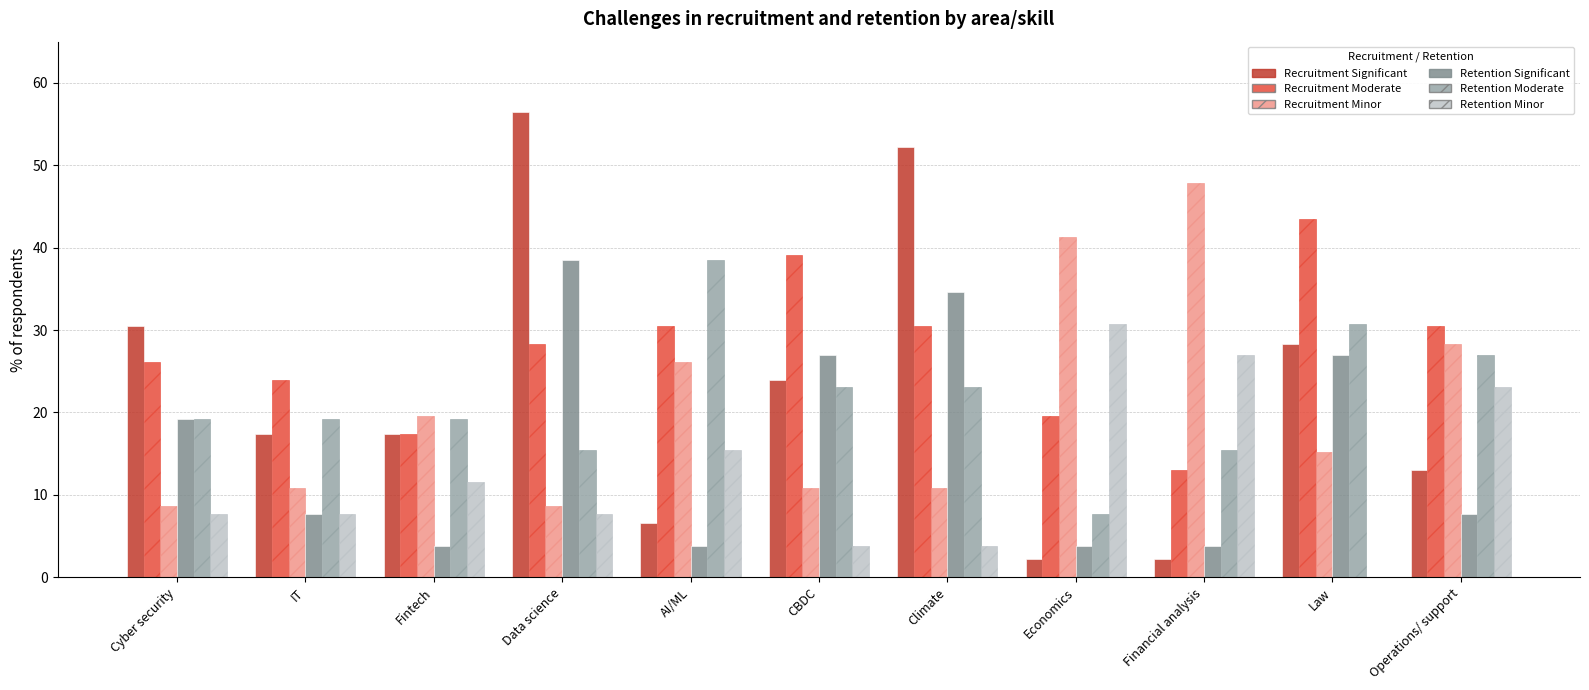

Are the bars grouped side by side (vs. stacked)?

Yes